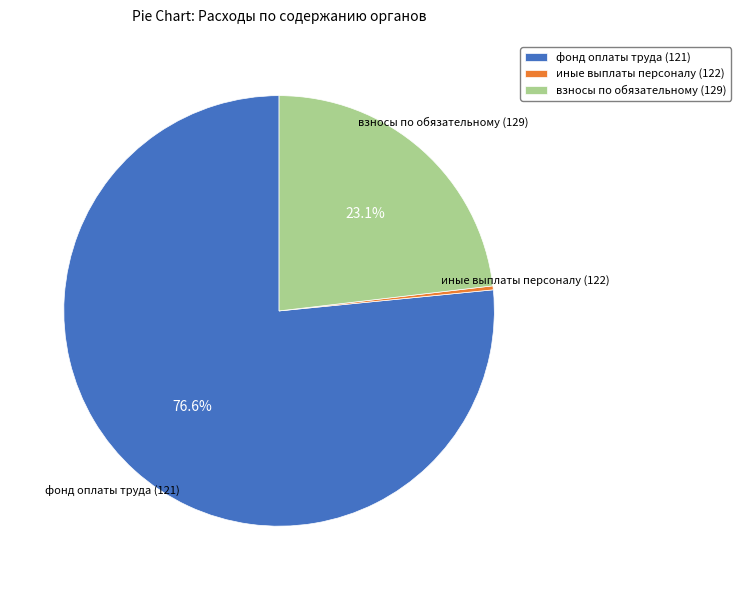

How many segments does this pie chart have?

3